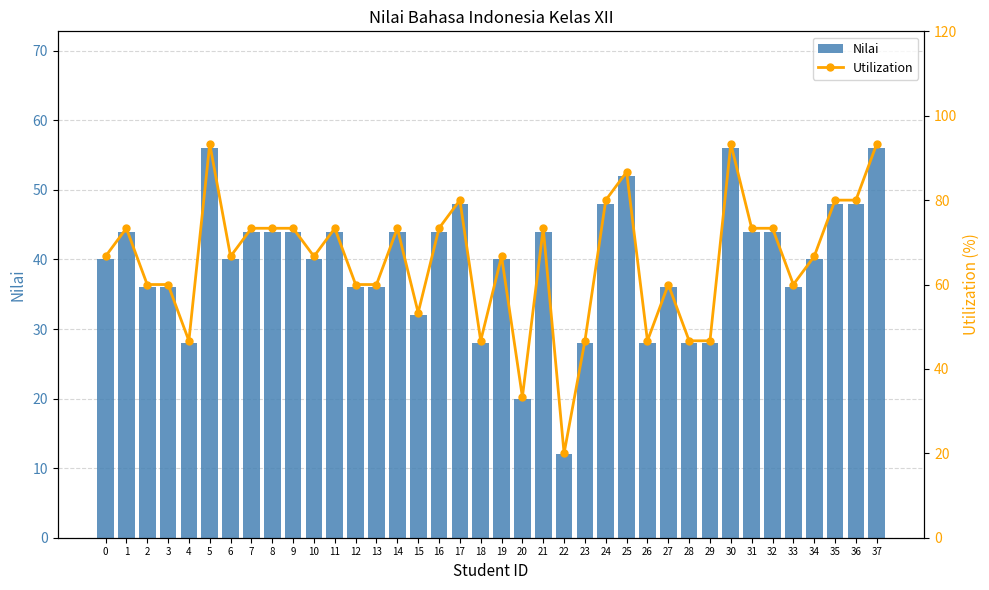

True or false: Nilai has a value of 32.0 at 15.

True